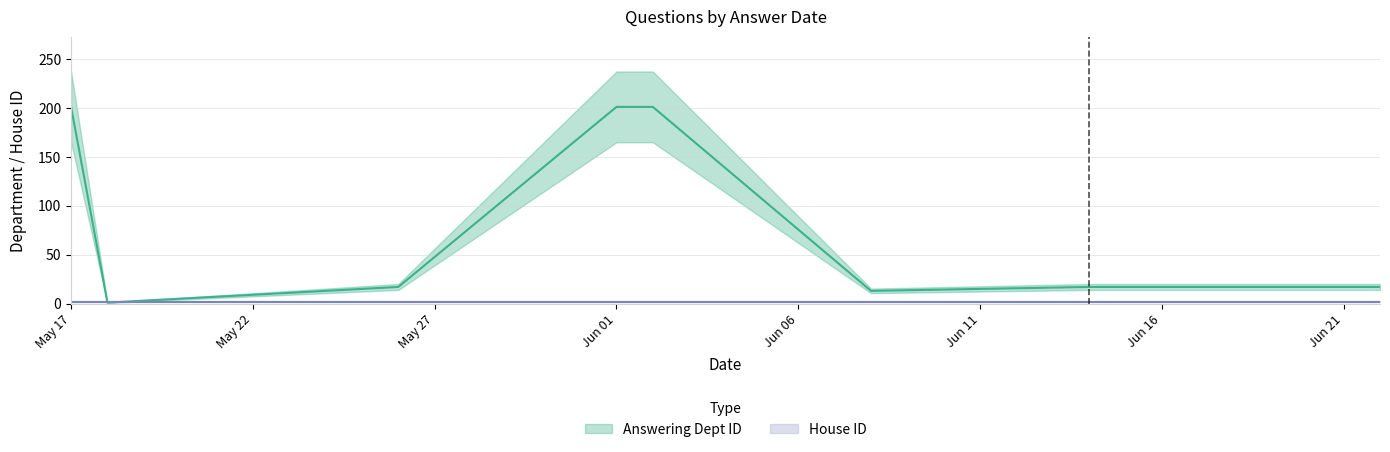

Reading right to left, extract all data points from this chart.

17	17	13	201	201	17	1	201